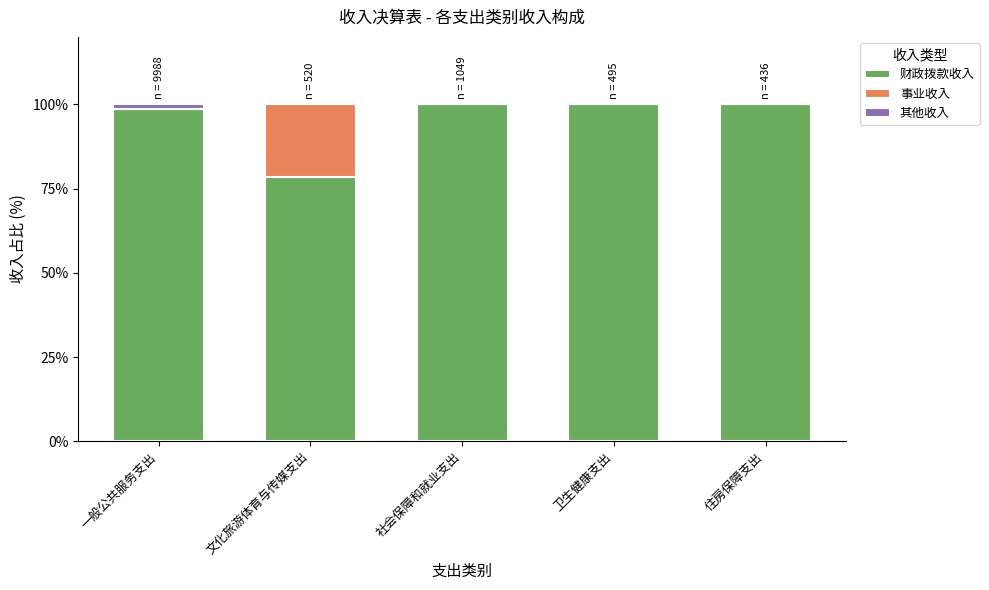

What is the sum of all 财政拨款收入 values?

477.1